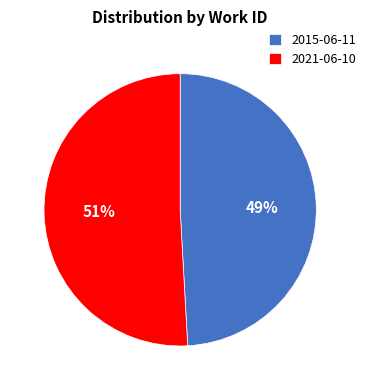

True or false: 2021-06-10 accounts for 37% of the total.

False